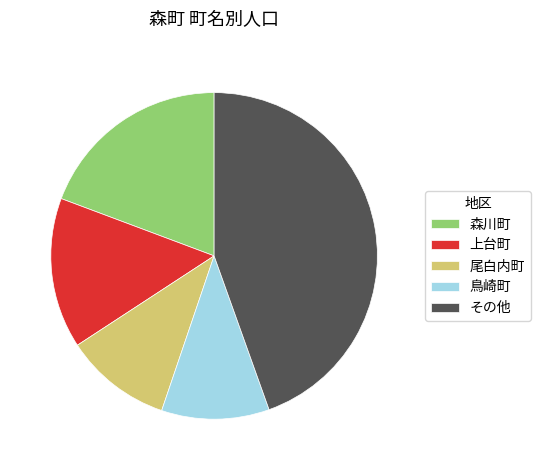

How many slices are in this pie chart?

5